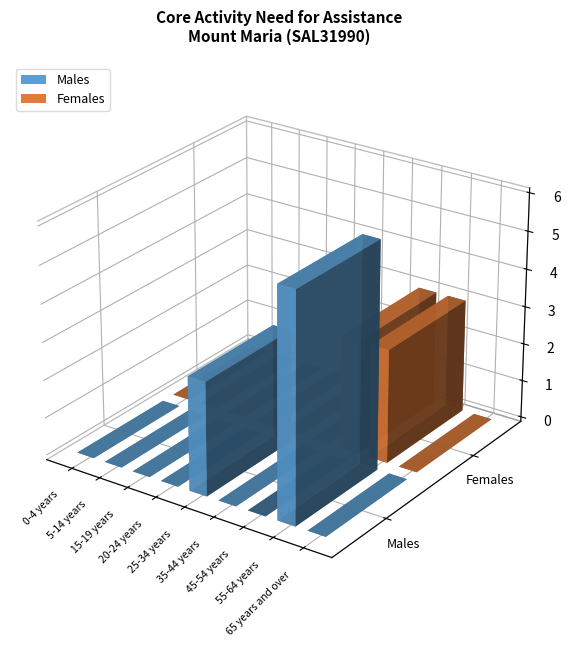

How many bars are there in total?

18